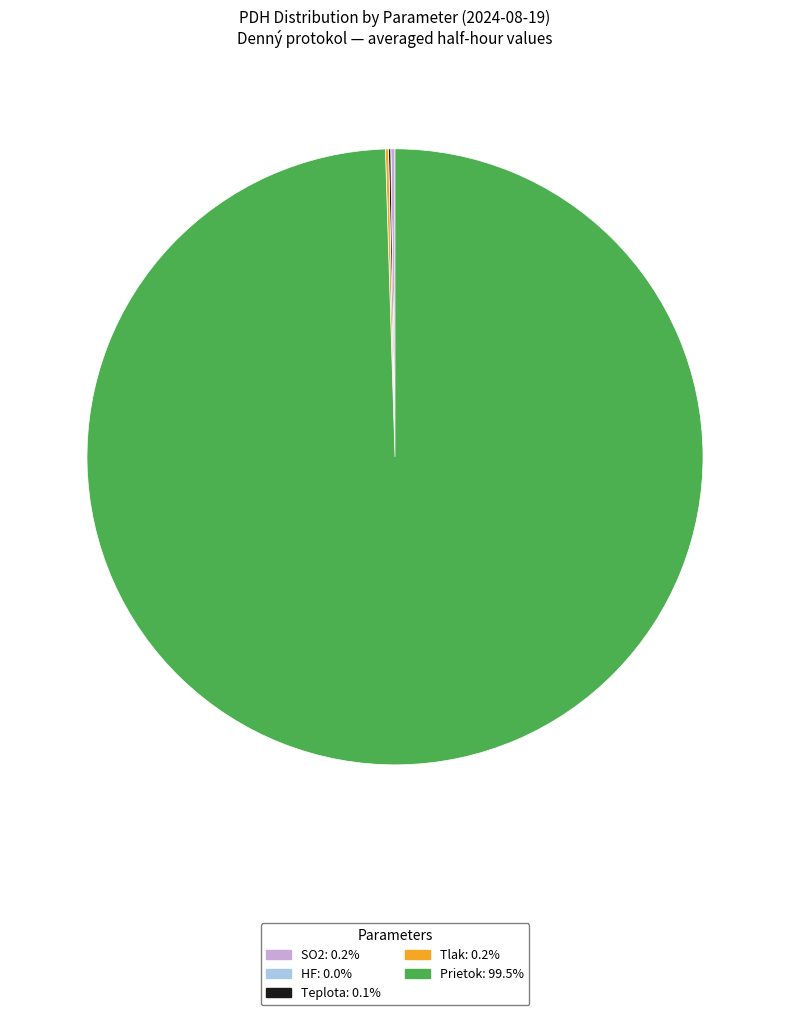

Does Prietok represent more than half of the total?

Yes